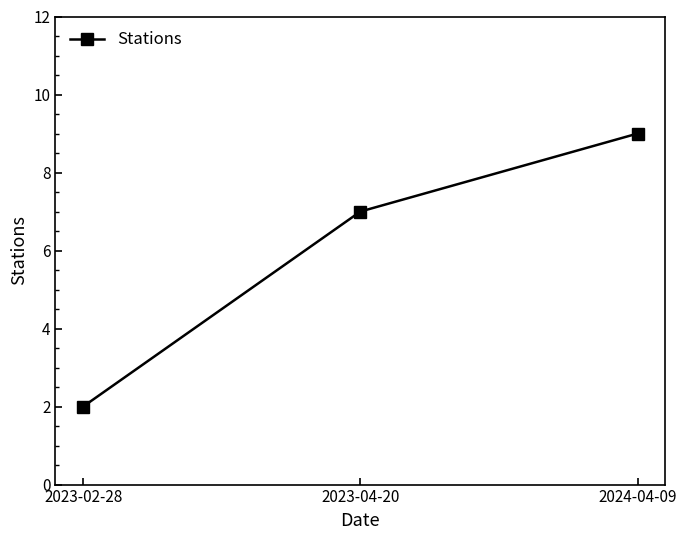

List the labels in order of value, smallest first.

2023-02-28, 2023-04-20, 2024-04-09